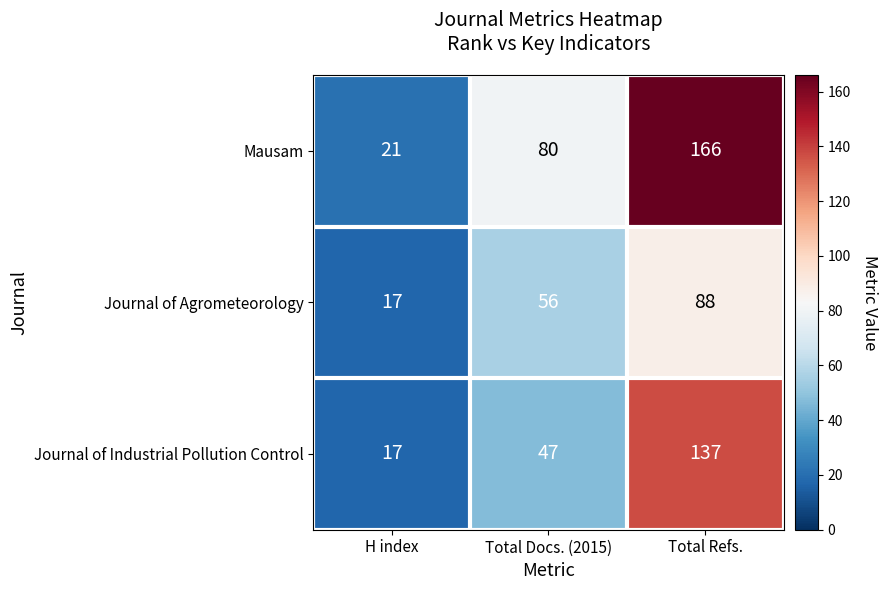

The value of Journal of Agrometeorology at Total Refs. is 155. True or false?

False